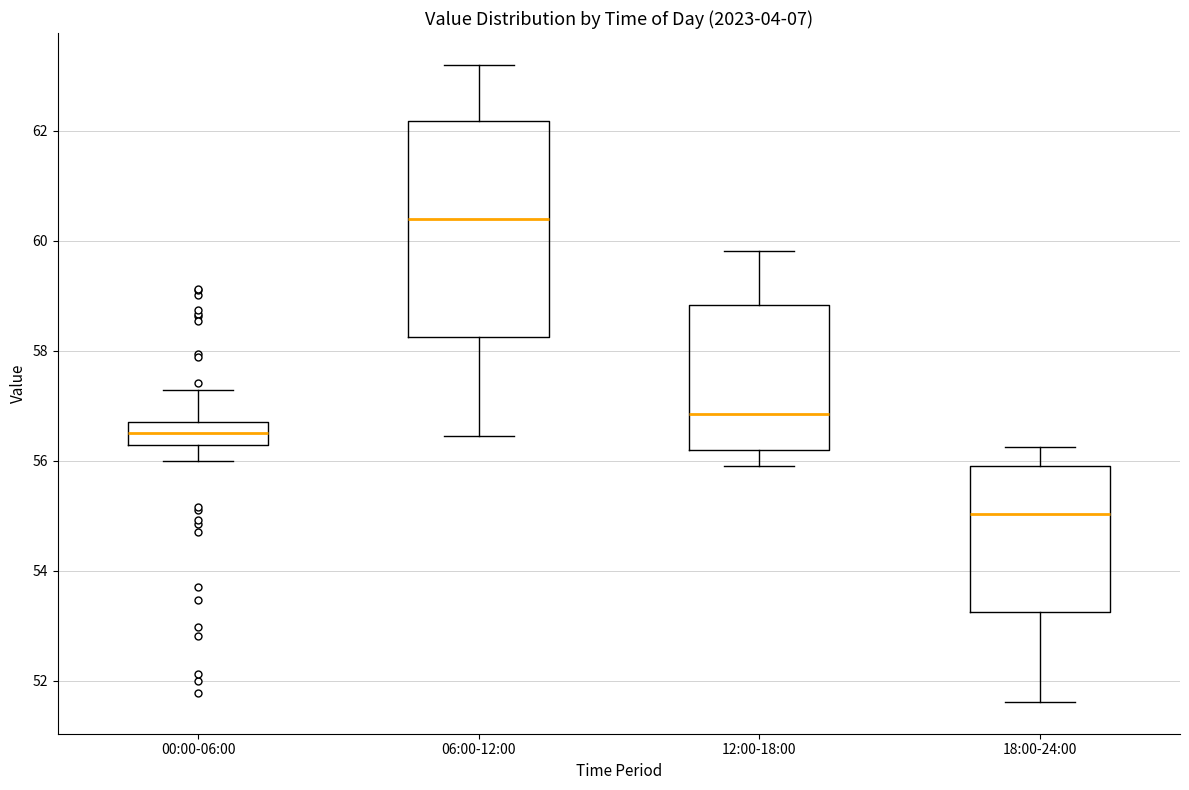

Which box is the tallest, from its lower edge to its upper edge?

06:00-12:00